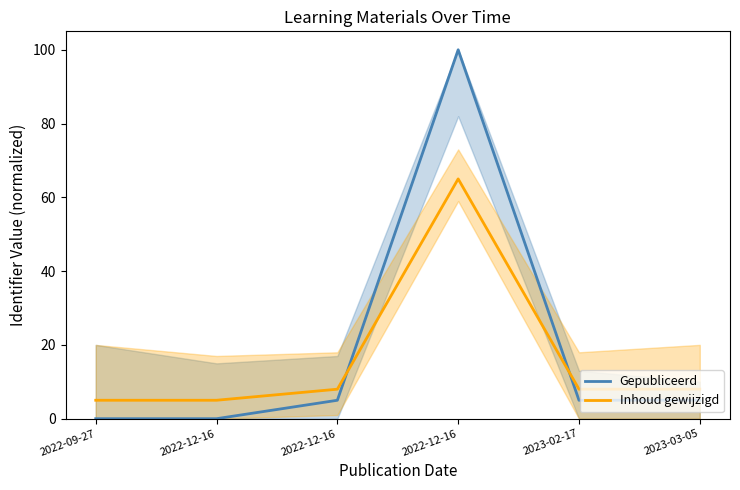

At 2023-03-05, list the series in order from largest to smallest.

Inhoud gewijzigd, Gepubliceerd